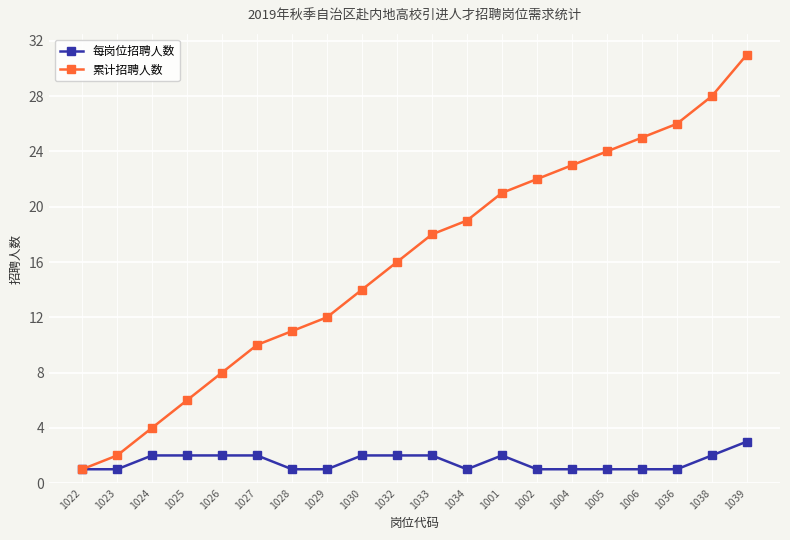

True or false: 每岗位招聘人数 has a value of 2 at 1033.

True